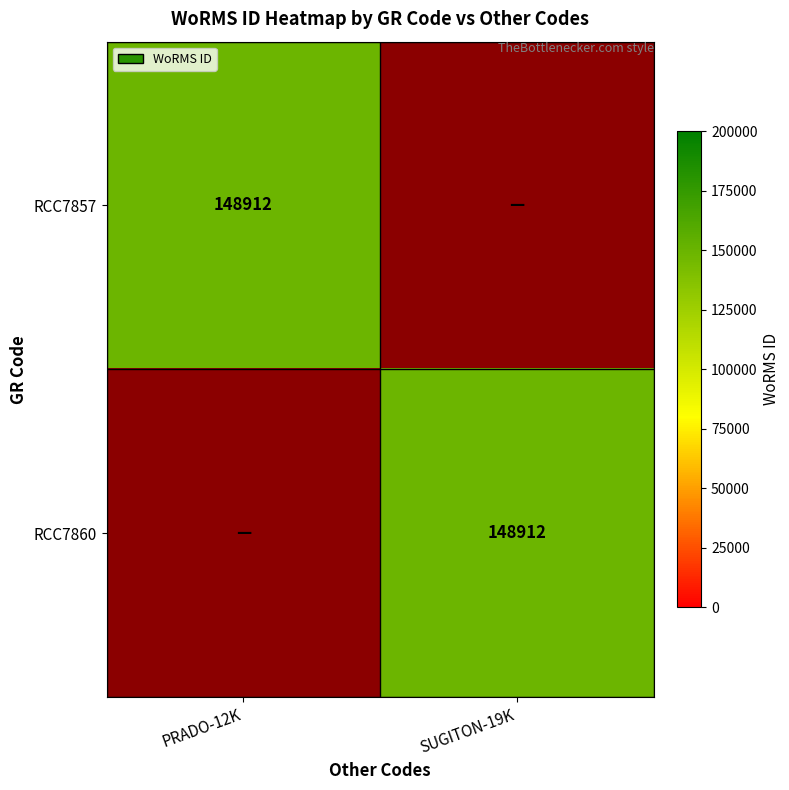

The RCC7860 series shows 214134 at SUGITON-19K. True or false?

False